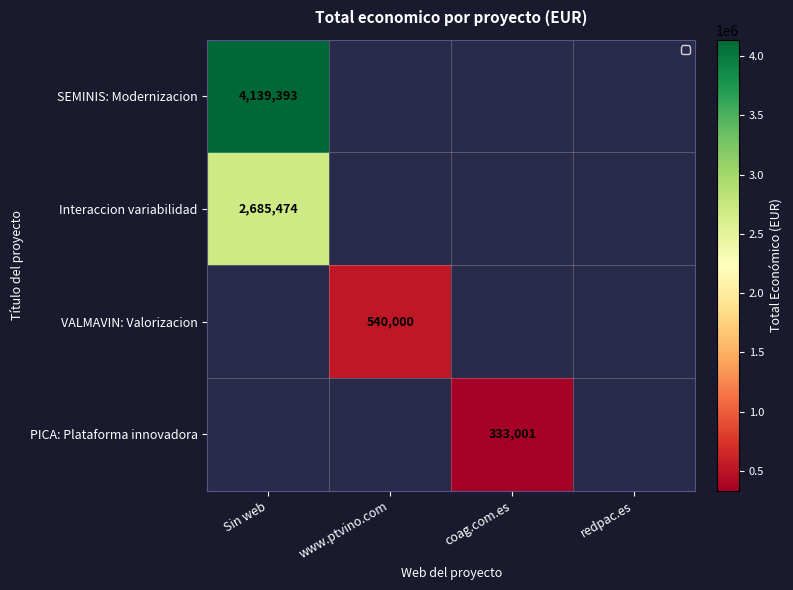

How many data points does each series have?

4